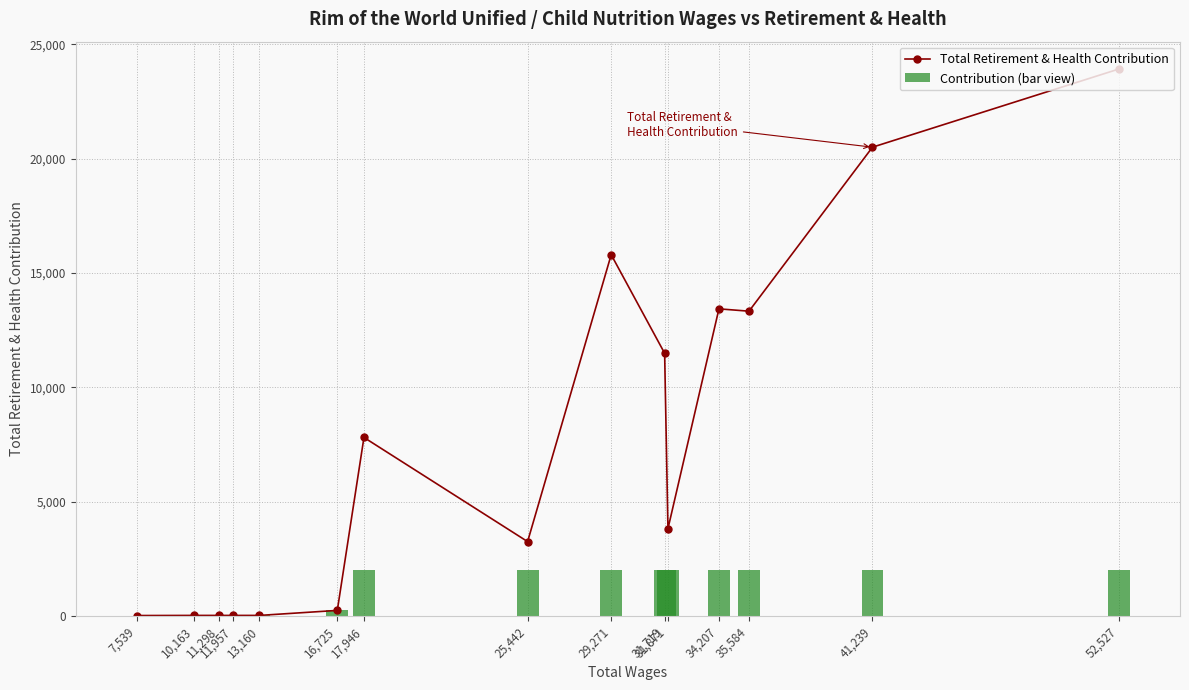

Which category has the highest value in the Total Retirement & Health Contribution series?

52,527